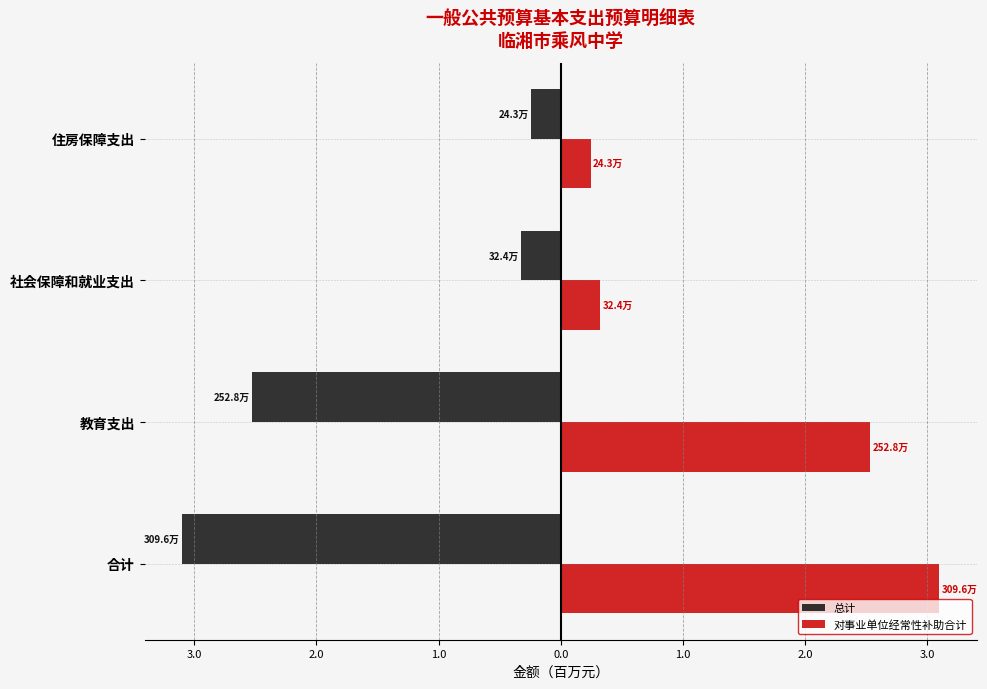

What are all the series names shown in the legend?

总计, 对事业单位经常性补助合计